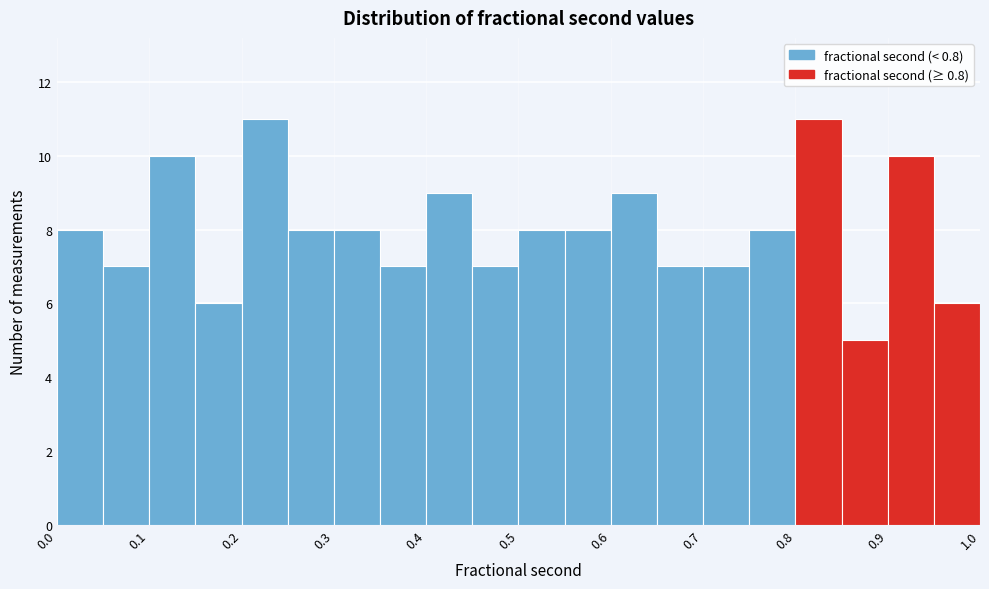

What is the height of the bar covering 0.35 to 0.40 on the x-axis? The values are not printed on the chart, so give them approximately, as read against the axis.

7